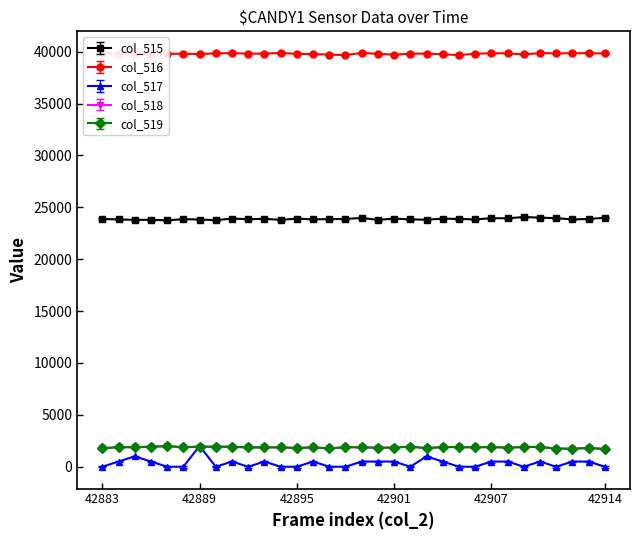

True or false: col_515 and col_519 cross at least once.

False